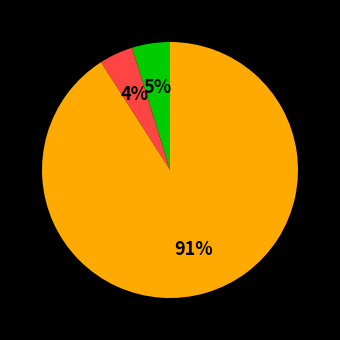

Is there any slice that represents more than half of the pie?

Yes